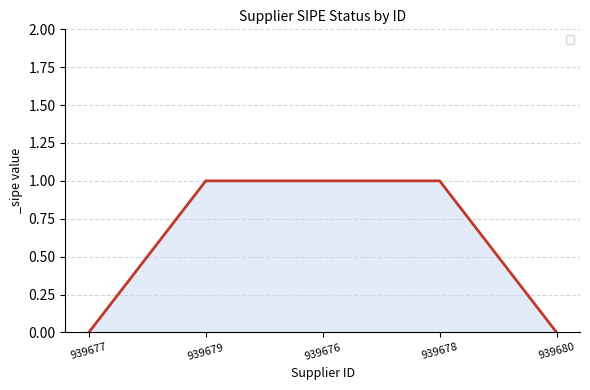

Is it true that the value at 939680 is -1?

False